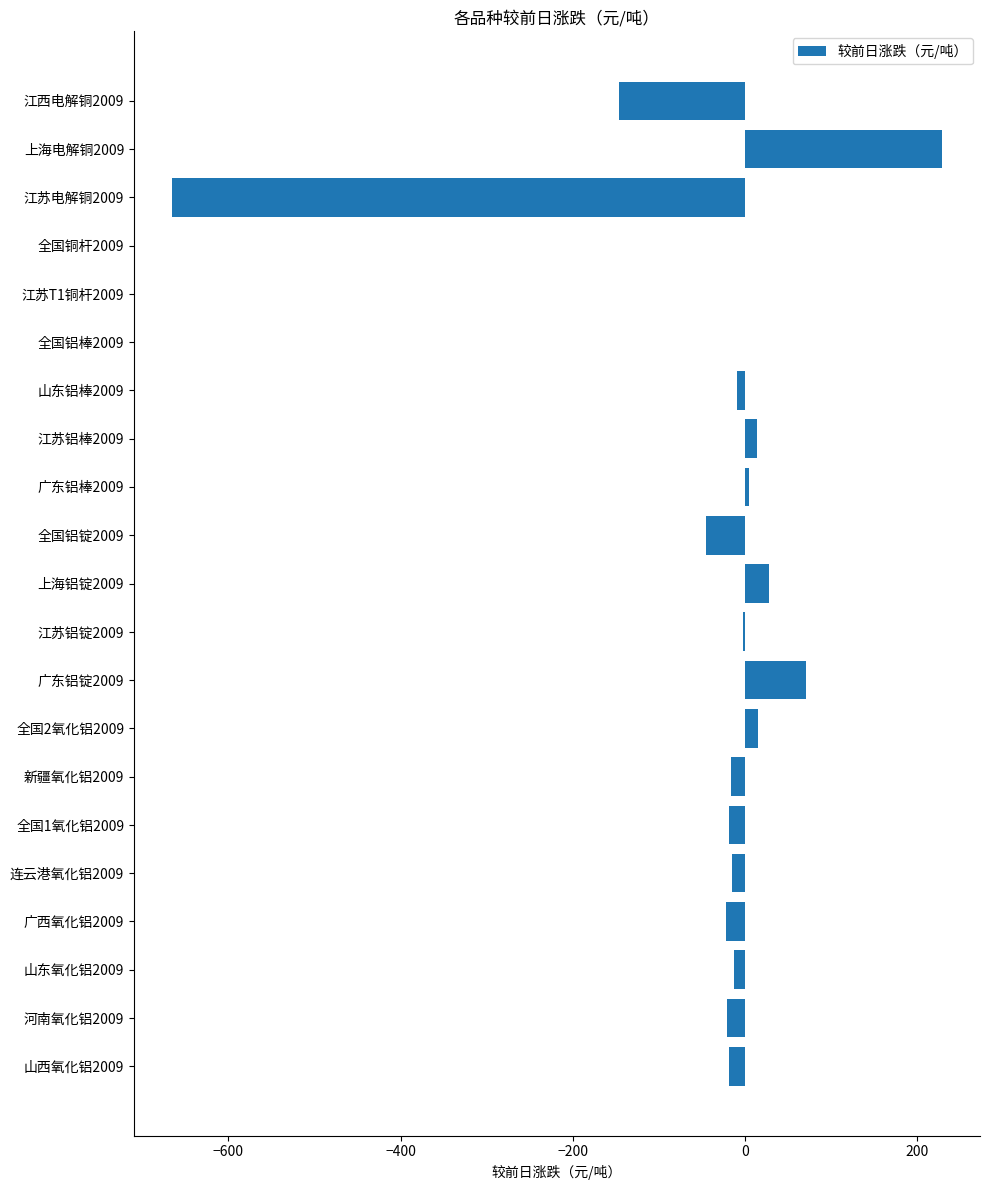

The value at 江西电解铜2009 is -199. True or false?

False